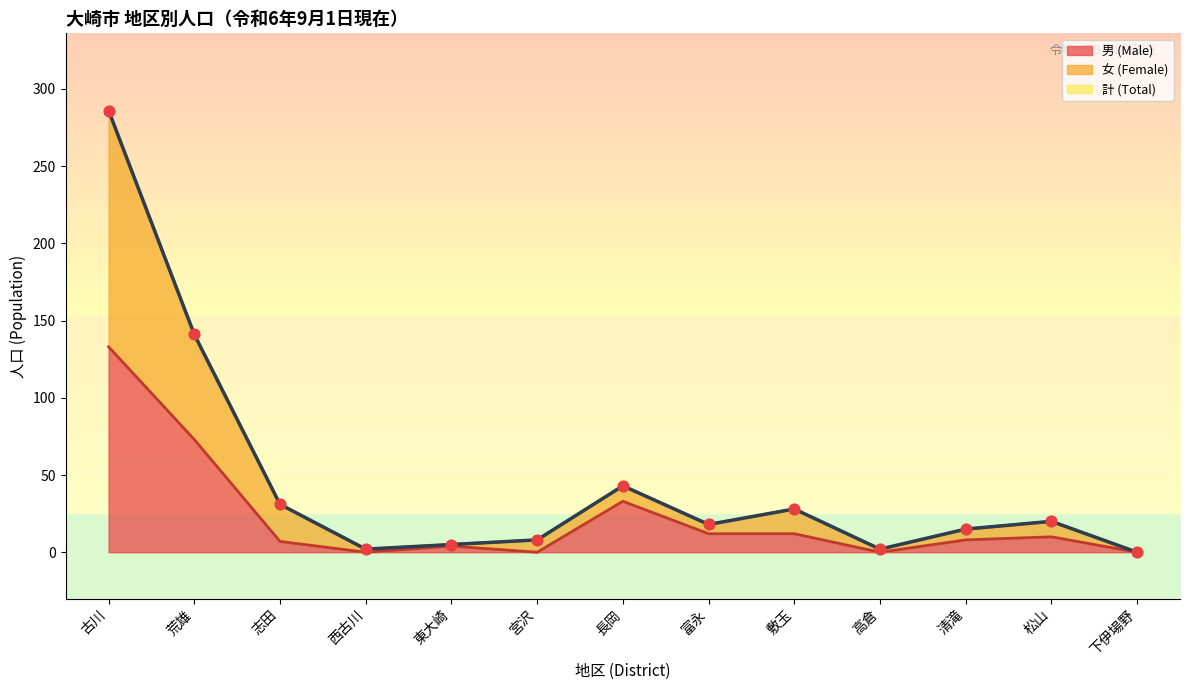

Where is 男 (Male) nearest to the value 66?

荒雄